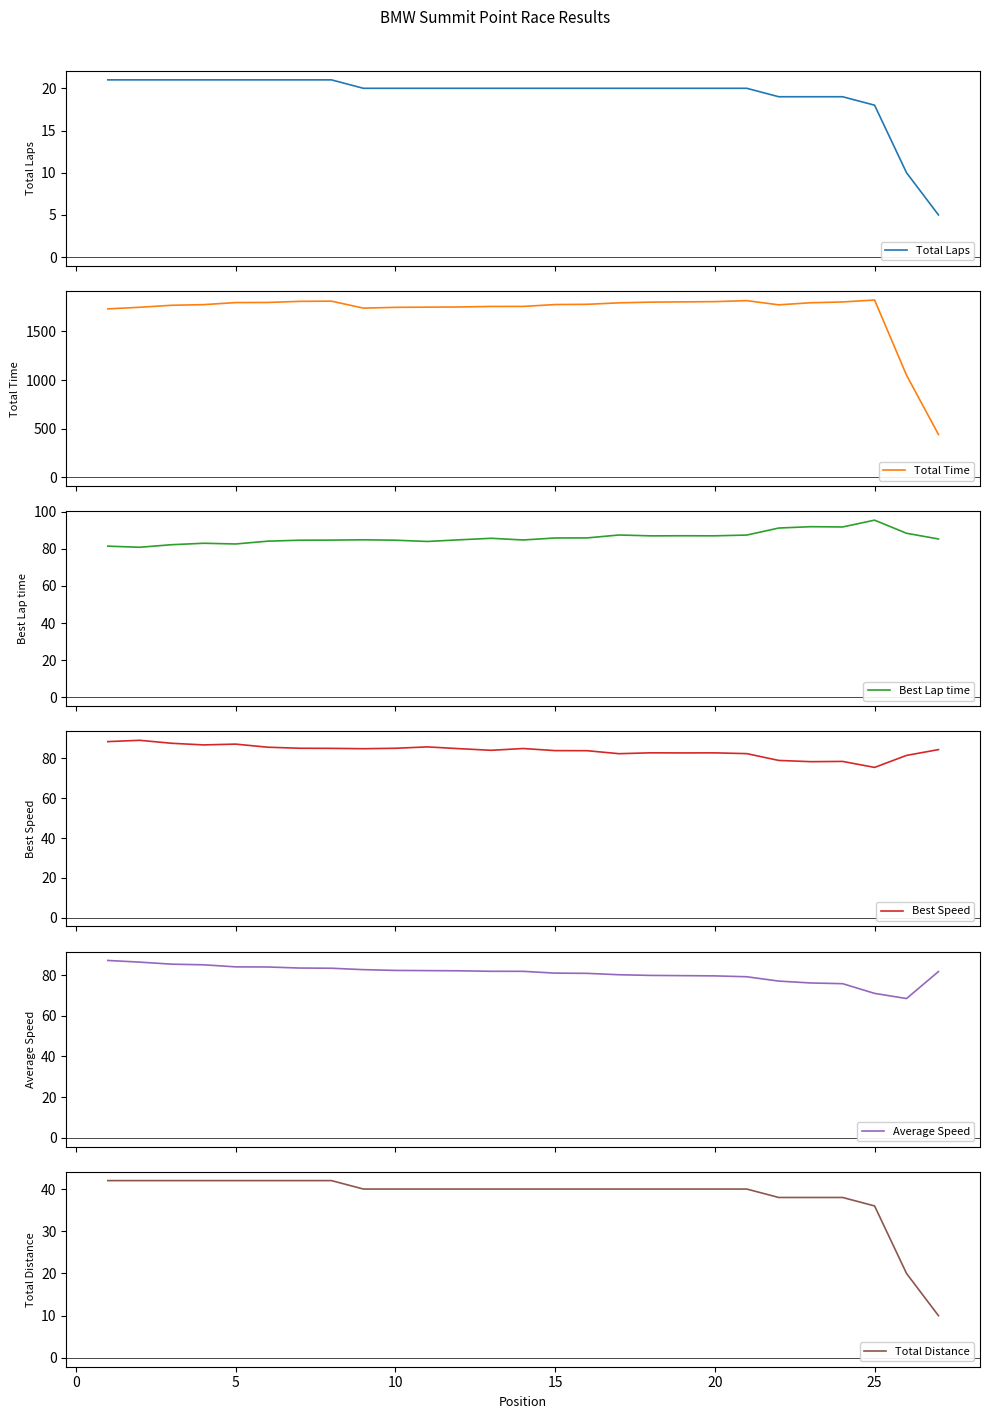

At how many categories does at least one series exceed 1247?

25